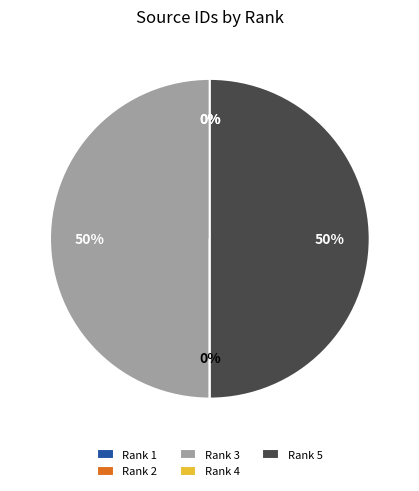

Approximately how many times larger is the value at Rank 3 compared to Rank 5?

1.0